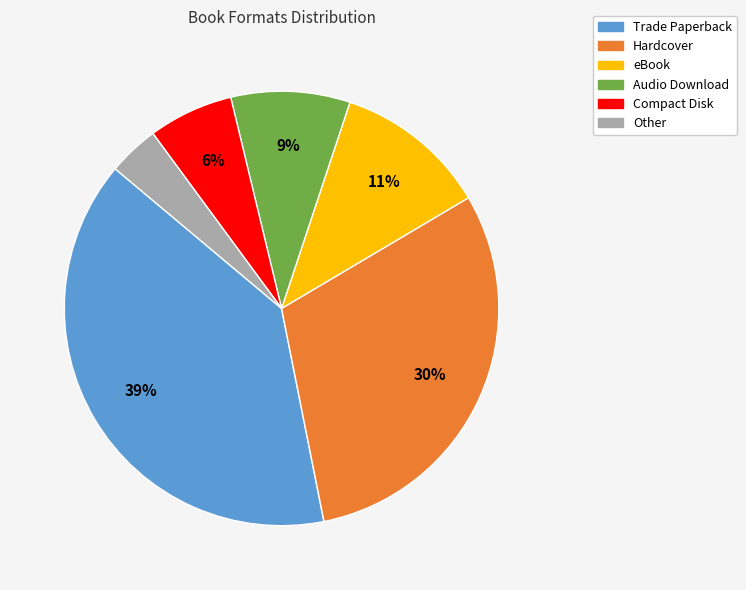

Is it true that Audio Download is 9% of the pie?

True